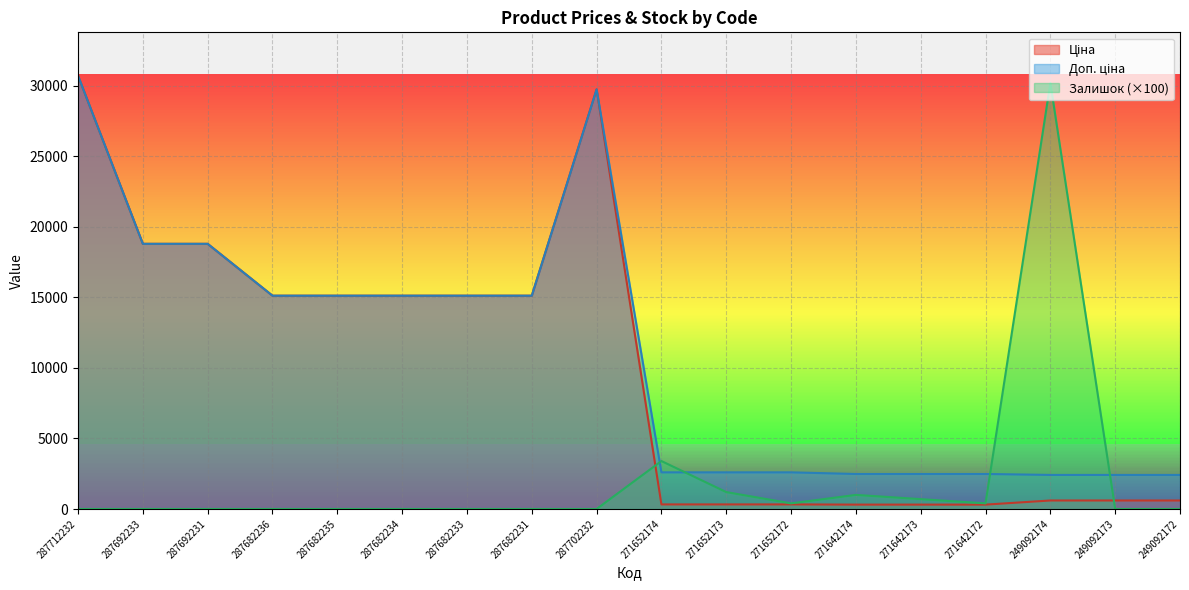

How many distinct data groups are displayed?

3